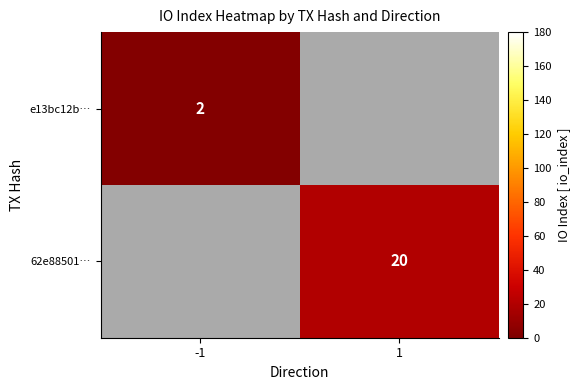

True or false: 62e88501… has a value of 20 at 1.

True